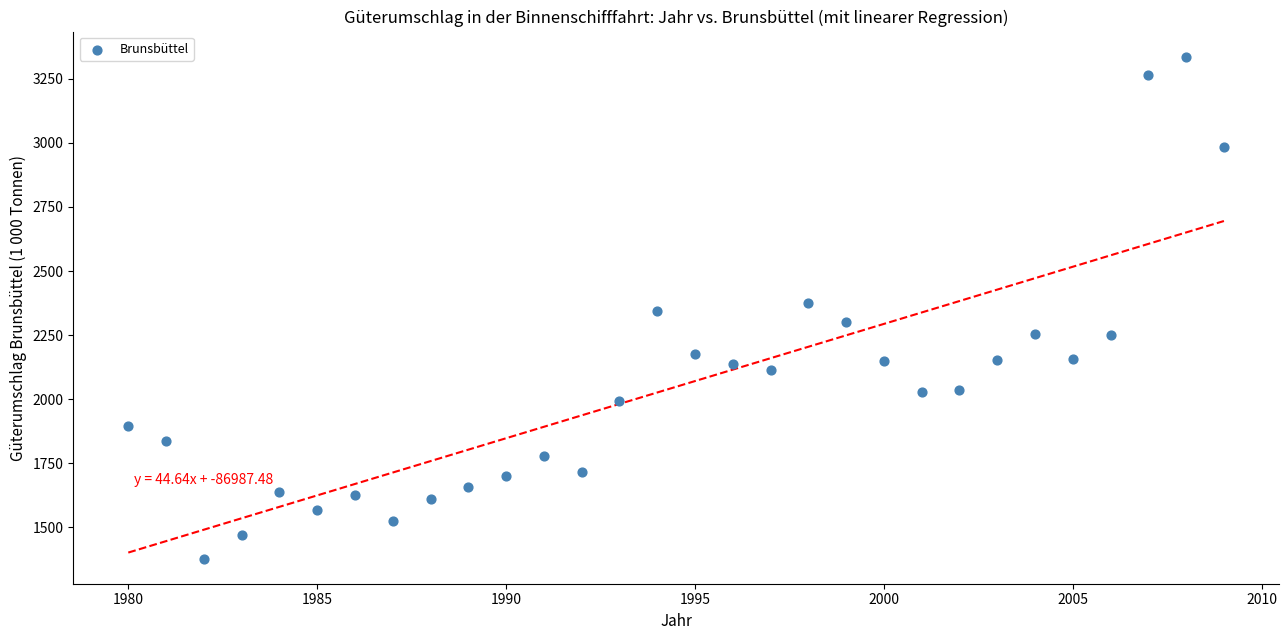

What is the range of Y values (max minus min)?

1960.0